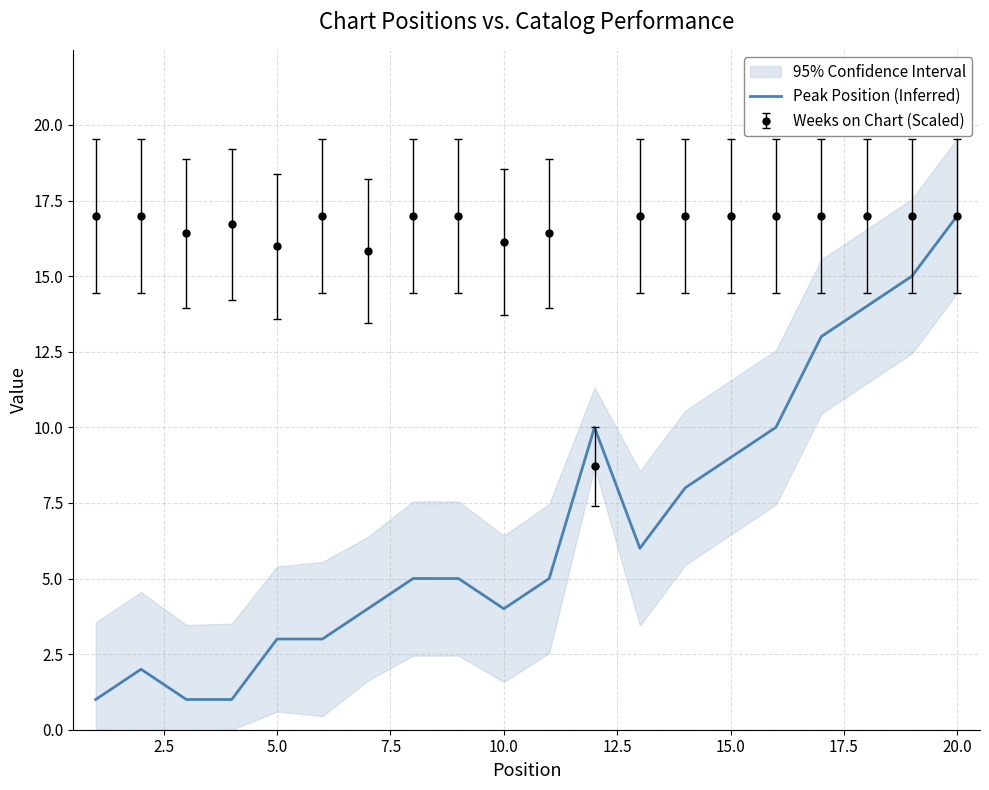

Reading left to right, extract all data points from this chart.

1	2	1	1	3	3	4	5	5	4	5	10	6	8	9	10	13	14	15	17